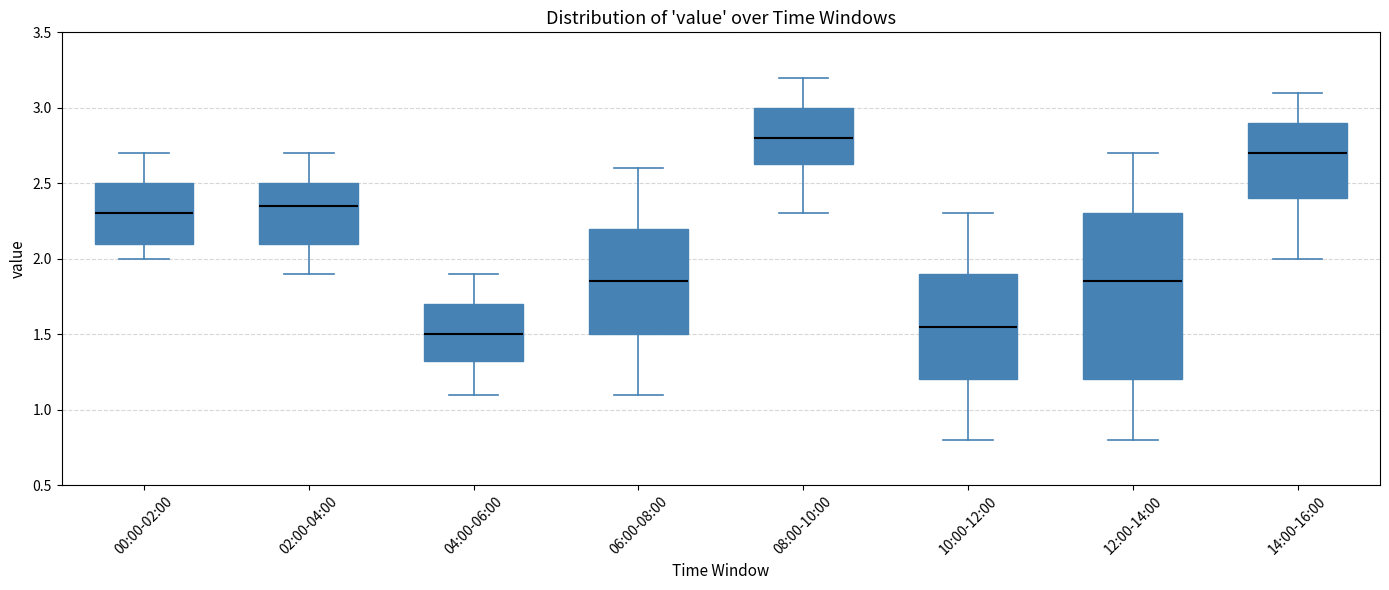

Reading left to right, read every box against the y-axis: the position of its median line, the range the box covers, and the ends of its whiskers. The values are not printed on the chart, so give them approximately, as read against the axis.

00:00-02:00: median 2.30, box 2.10 to 2.50, whiskers 2.00 to 2.70
02:00-04:00: median 2.35, box 2.10 to 2.50, whiskers 1.90 to 2.70
04:00-06:00: median 1.50, box 1.35 to 1.70, whiskers 1.10 to 1.90
06:00-08:00: median 1.85, box 1.50 to 2.20, whiskers 1.10 to 2.60
08:00-10:00: median 2.80, box 2.65 to 3.00, whiskers 2.30 to 3.20
10:00-12:00: median 1.55, box 1.20 to 1.90, whiskers 0.80 to 2.30
12:00-14:00: median 1.85, box 1.20 to 2.30, whiskers 0.80 to 2.70
14:00-16:00: median 2.70, box 2.40 to 2.90, whiskers 2.00 to 3.10